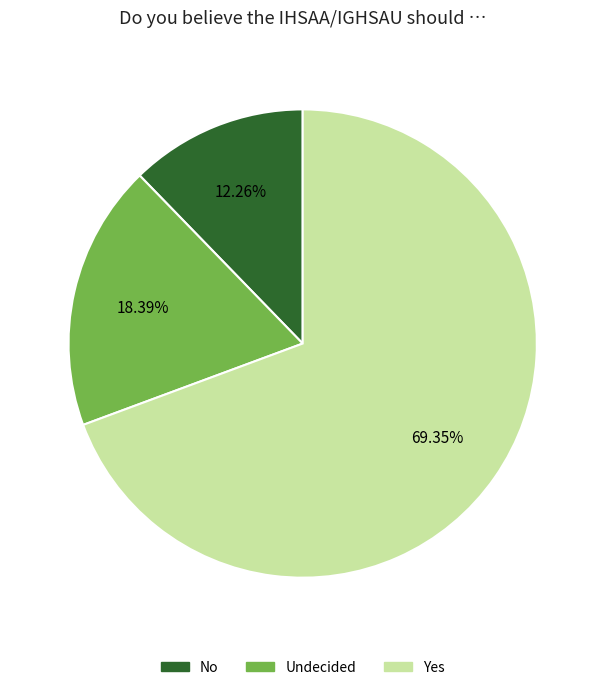

Do No and Undecided together represent more than half of the pie?

No